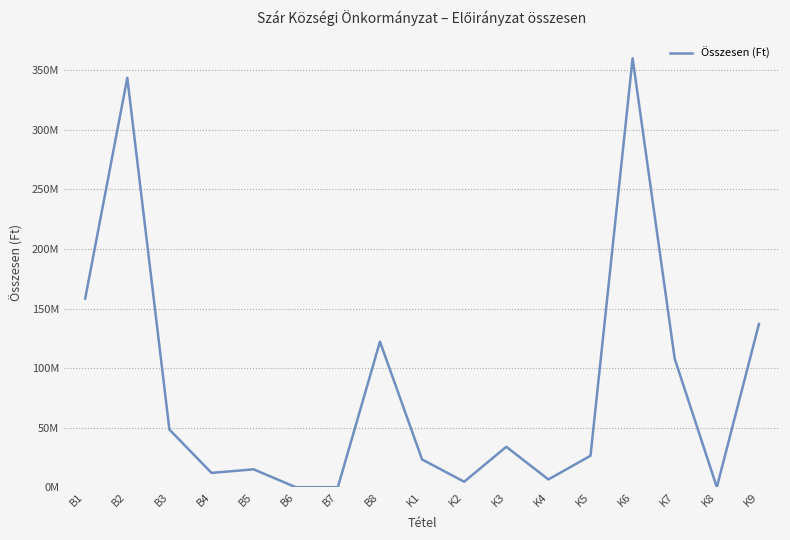

Count the number of data series in this chart.

1